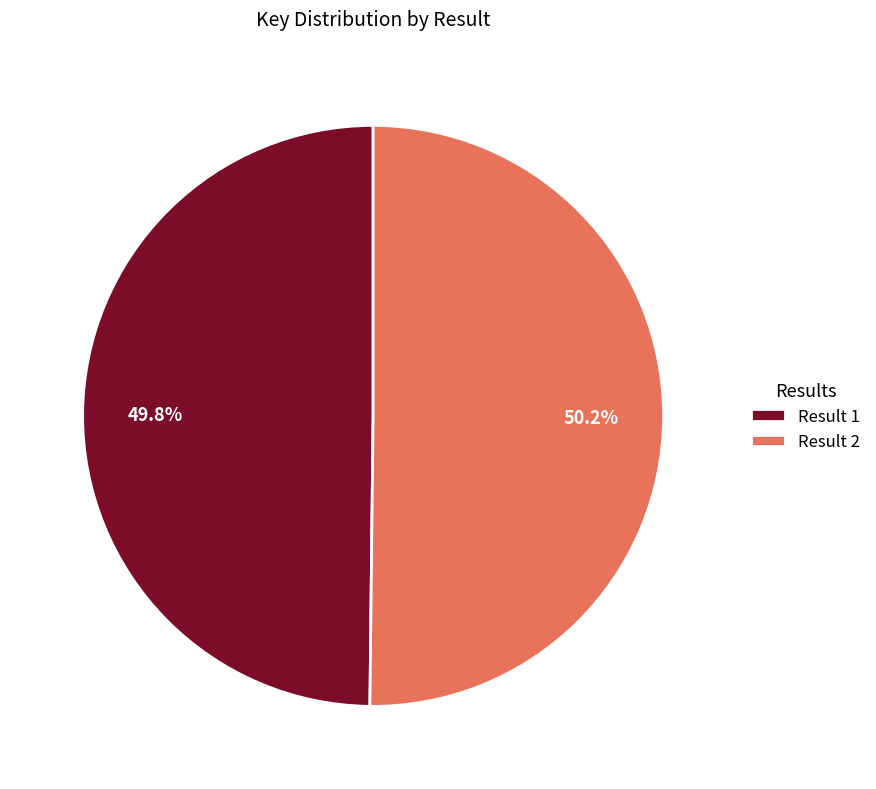

How many segments does this pie chart have?

2